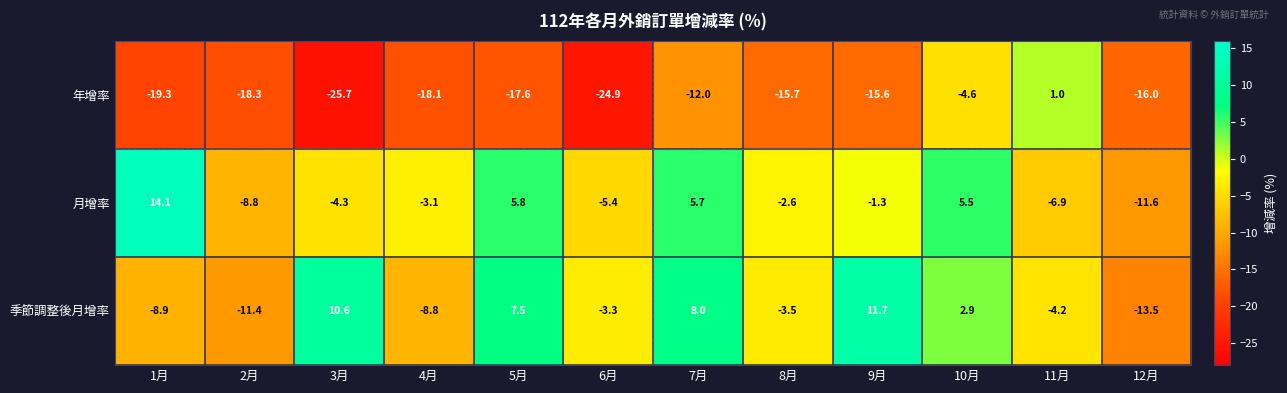

At which category is the sum across all series the highest?

10月